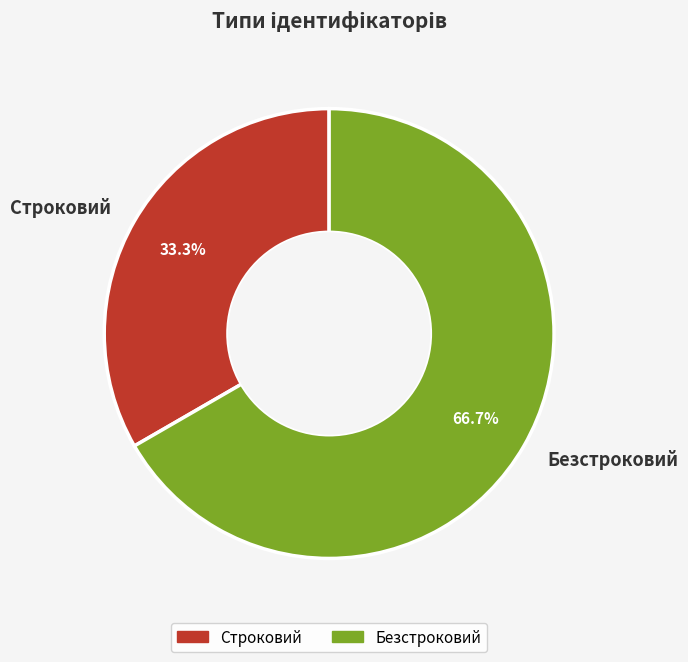

How many slices are in this pie chart?

2